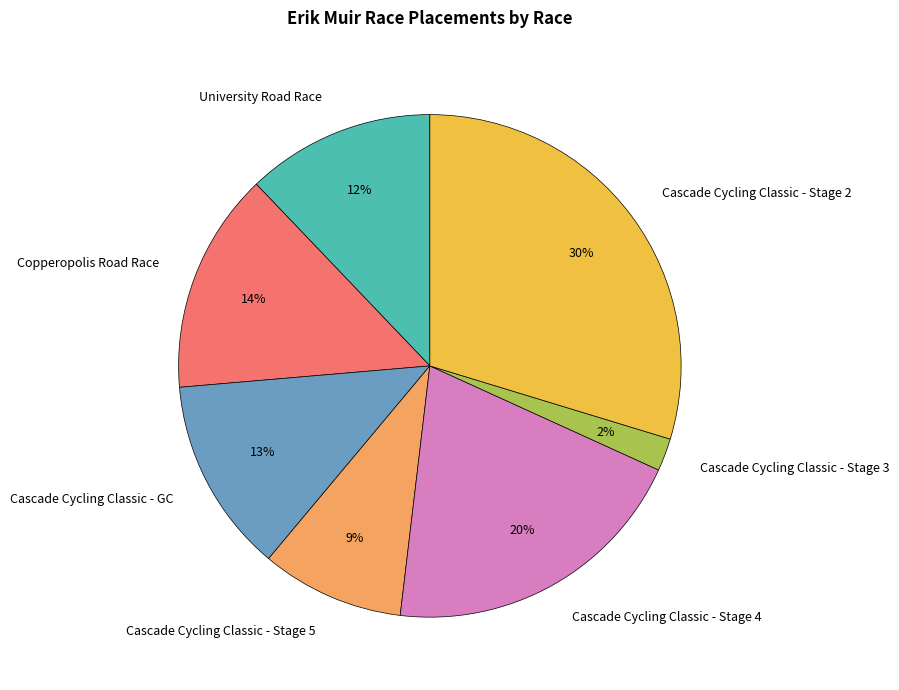

The Cascade Cycling Classic - Stage 3 slice represents 2% of the pie. True or false?

True